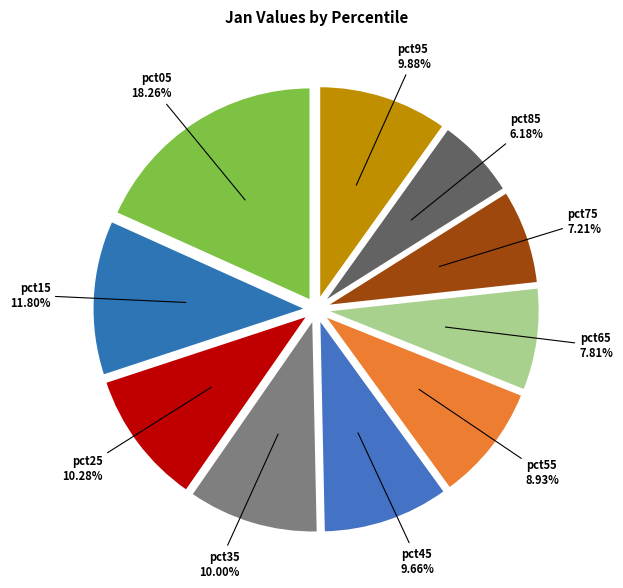

Does pct85 account for over 50% of the chart?

No